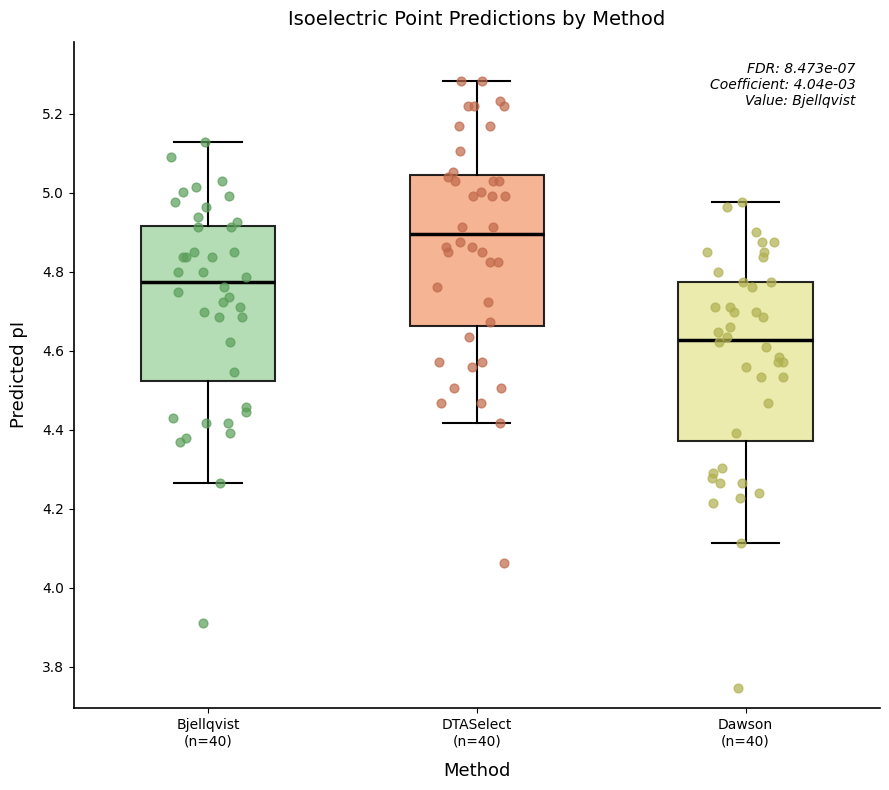

Reading left to right, transcribe this box plot: for each box, give where its median line is, the range the box spans, and where its two whiskers end, as read against the y-axis. The values are not printed on the chart, so give them approximately, as read against the axis.

Bjellqvist (n=40): median 4.78, box 4.52 to 4.92, whiskers 4.26 to 5.14
DTASelect (n=40): median 4.90, box 4.66 to 5.04, whiskers 4.42 to 5.28
Dawson (n=40): median 4.62, box 4.38 to 4.78, whiskers 4.12 to 4.98